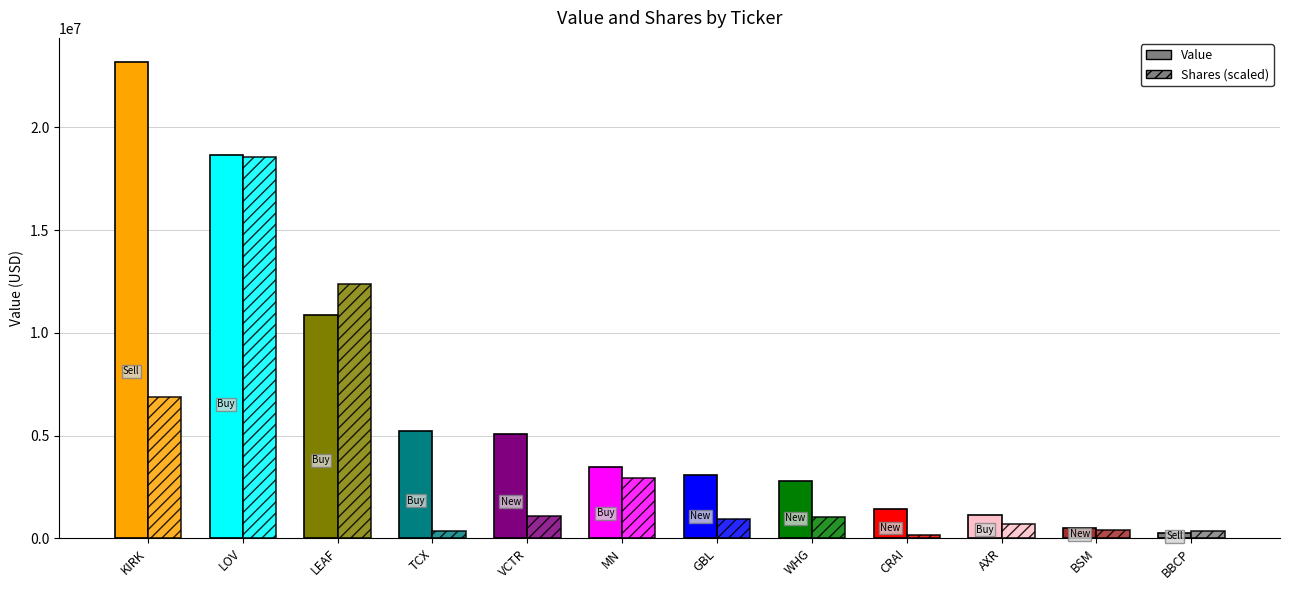

What is the maximum value shown in the chart?

23202000